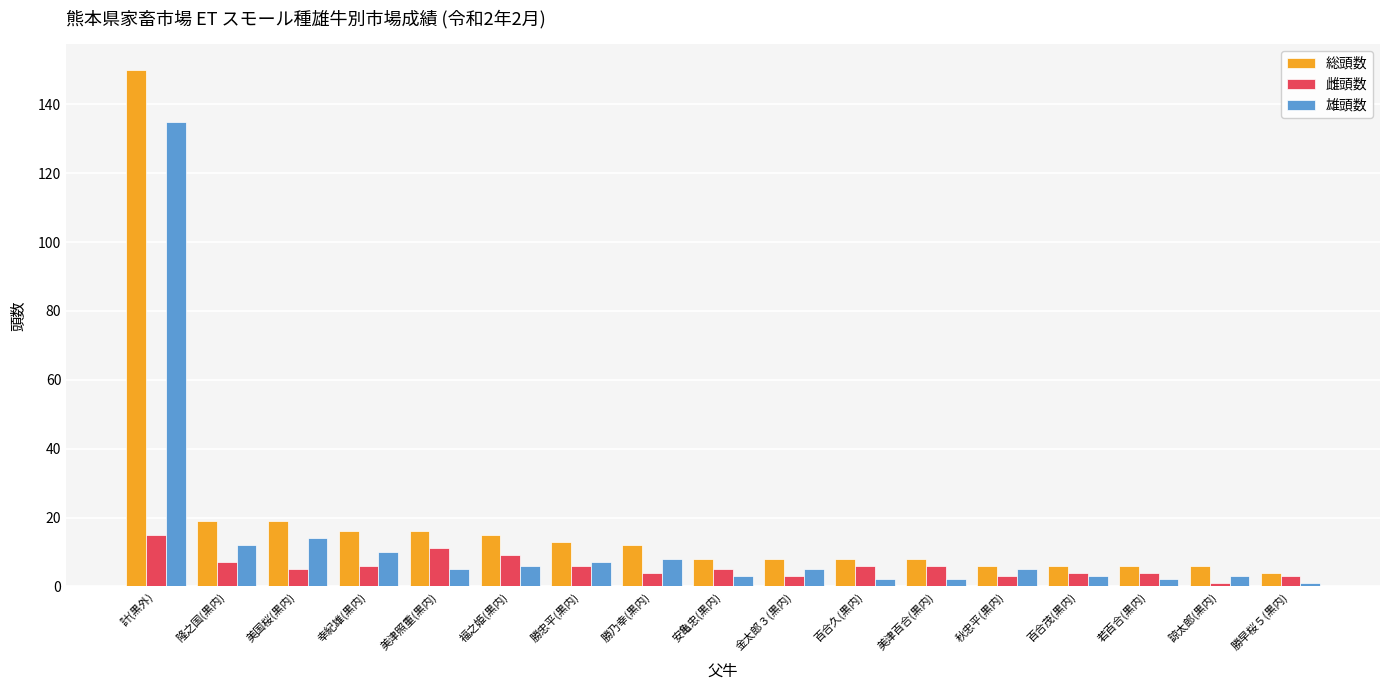

Reading left to right, transcribe all the data shown in this chart.

総頭数: 計(黒外)=150	隆之国(黒内)=19	美国桜(黒内)=19	幸紀雄(黒内)=16	美津照重(黒内)=16	福之姫(黒内)=15	勝忠平(黒内)=13	勝乃幸(黒内)=12	安亀忠(黒内)=8	金太郎３(黒内)=8	百合久(黒内)=8	美津百合(黒内)=8	秋忠平(黒内)=6	百合茂(黒内)=6	若百合(黒内)=6	諒太郎(黒内)=6	勝早桜５(黒内)=4
雌頭数: 計(黒外)=15	隆之国(黒内)=7	美国桜(黒内)=5	幸紀雄(黒内)=6	美津照重(黒内)=11	福之姫(黒内)=9	勝忠平(黒内)=6	勝乃幸(黒内)=4	安亀忠(黒内)=5	金太郎３(黒内)=3	百合久(黒内)=6	美津百合(黒内)=6	秋忠平(黒内)=3	百合茂(黒内)=4	若百合(黒内)=4	諒太郎(黒内)=1	勝早桜５(黒内)=3
雄頭数: 計(黒外)=135	隆之国(黒内)=12	美国桜(黒内)=14	幸紀雄(黒内)=10	美津照重(黒内)=5	福之姫(黒内)=6	勝忠平(黒内)=7	勝乃幸(黒内)=8	安亀忠(黒内)=3	金太郎３(黒内)=5	百合久(黒内)=2	美津百合(黒内)=2	秋忠平(黒内)=5	百合茂(黒内)=3	若百合(黒内)=2	諒太郎(黒内)=3	勝早桜５(黒内)=1